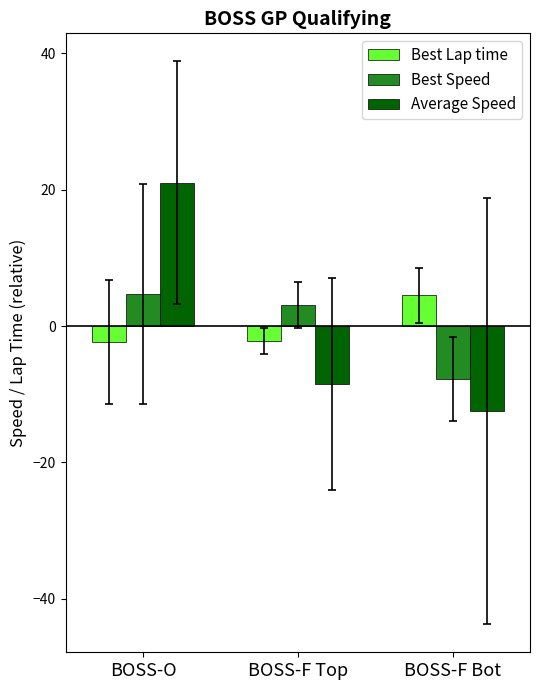

At which category is the sum across all series the highest?

BOSS-O